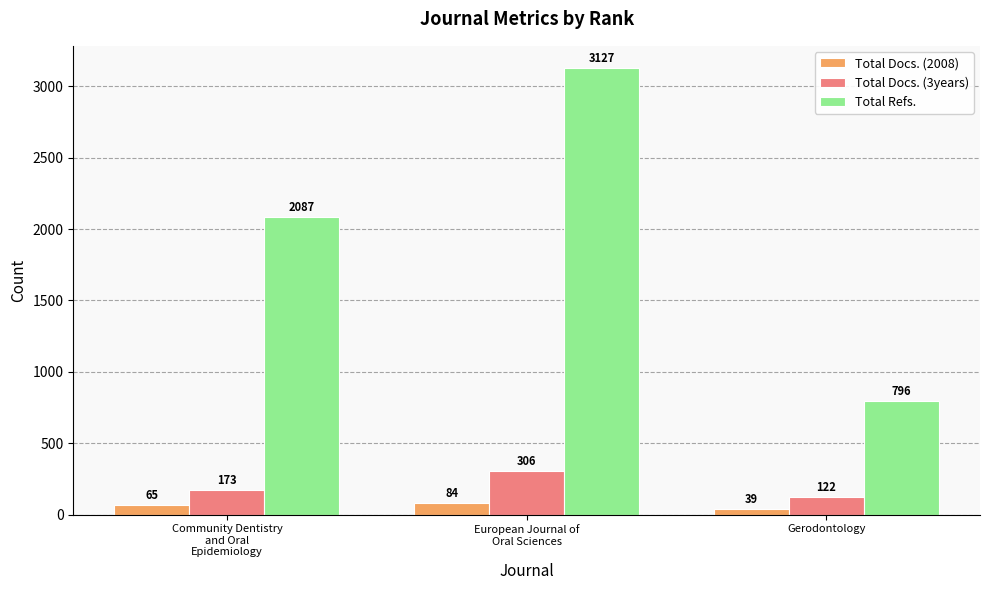

What is the sum of all Total Docs. (3years) values?

601